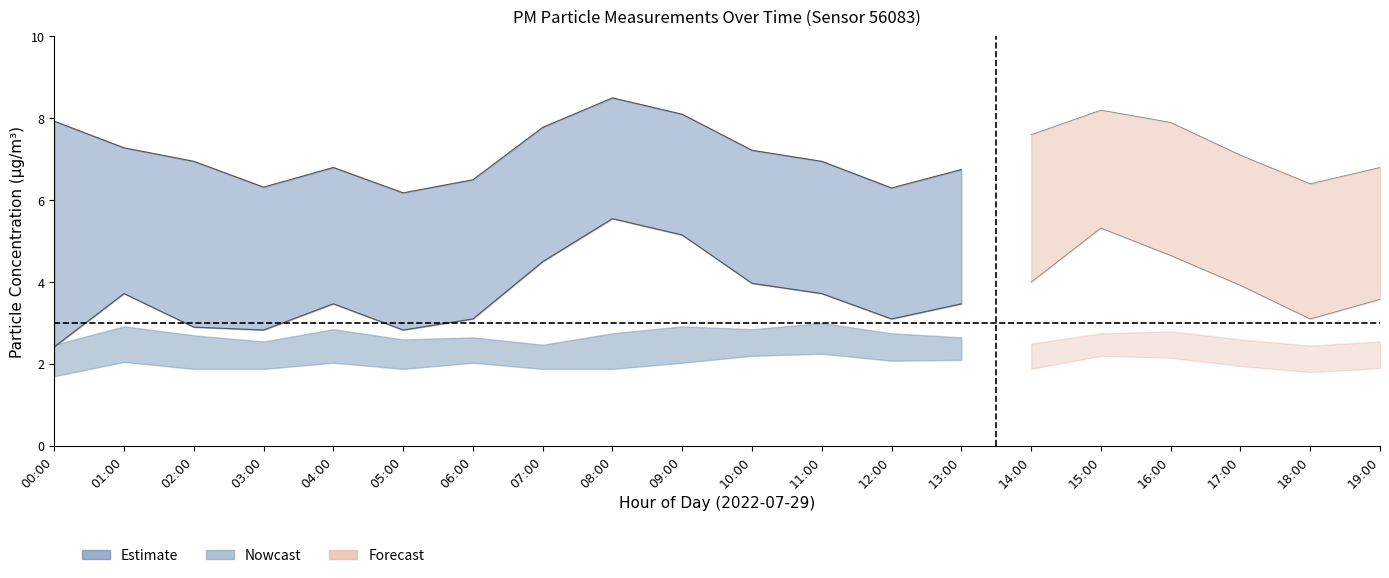

Which has a higher value, 05:00 or 13:00?

13:00